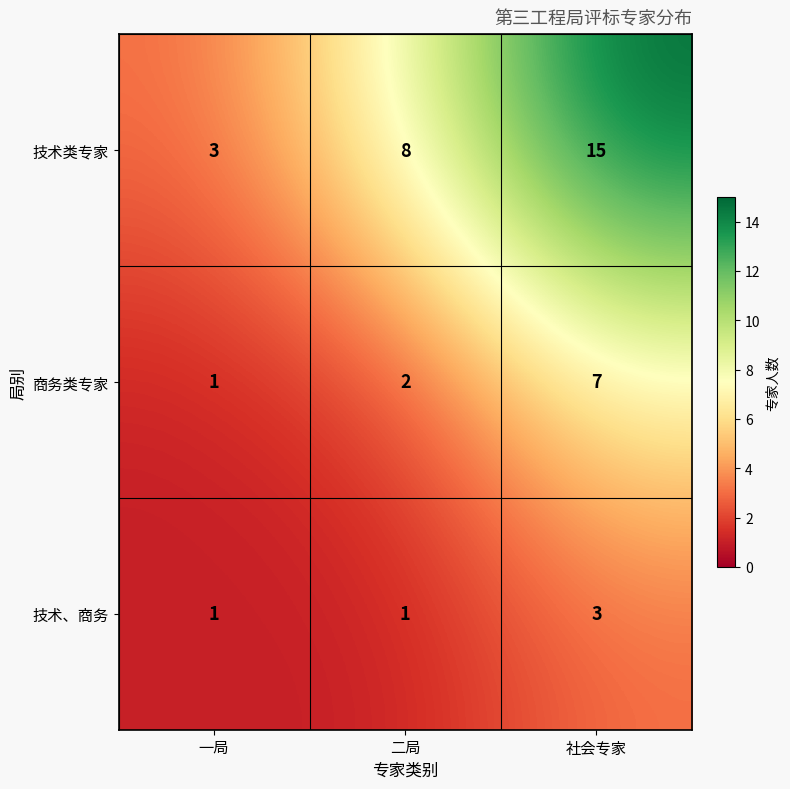

Reading left to right, extract all data points from this chart.

技术类专家: 一局=3	二局=8	社会专家=15
商务类专家: 一局=1	二局=2	社会专家=7
技术、商务: 一局=1	二局=1	社会专家=3